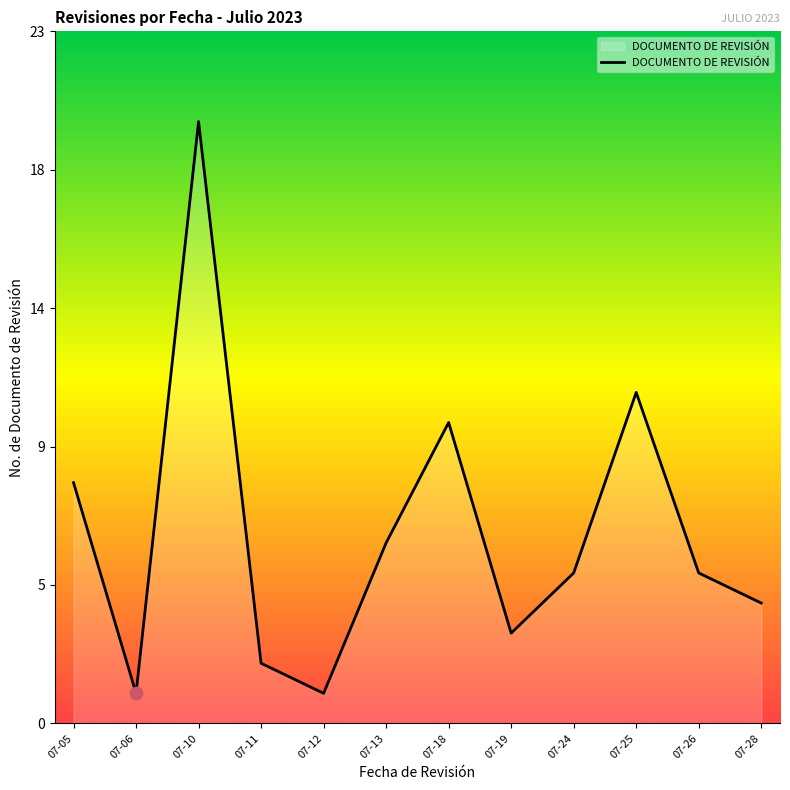

Approximately how many times larger is the value at 07-19 compared to 07-05?

0.4